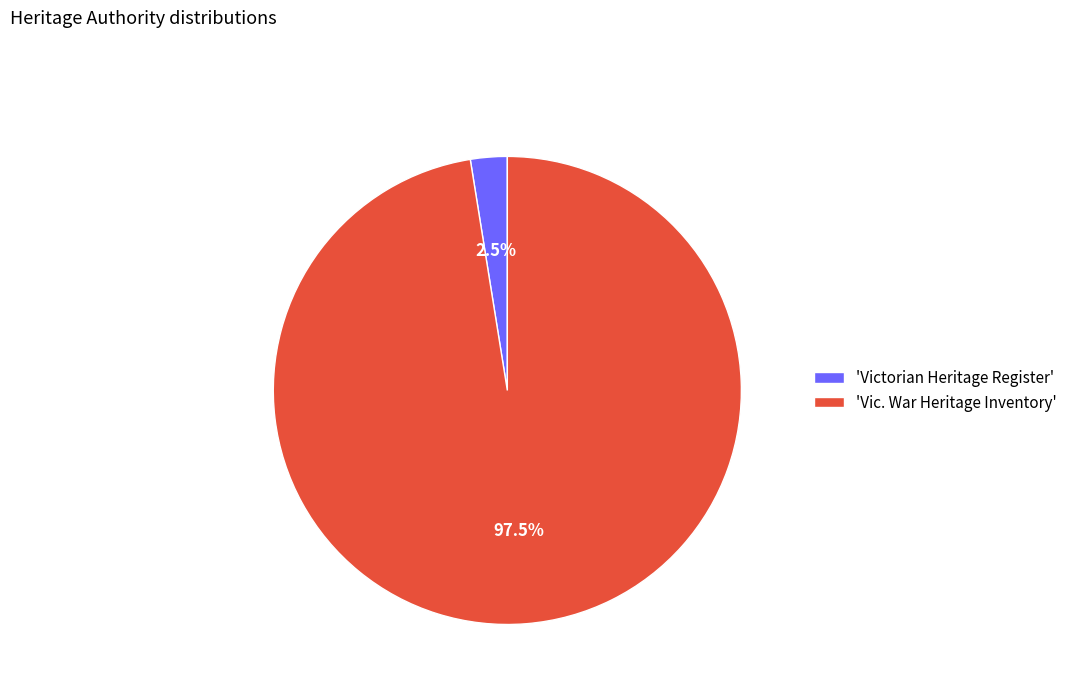

Between 'Victorian Heritage Register' and 'Vic. War Heritage Inventory', which is larger?

'Vic. War Heritage Inventory'